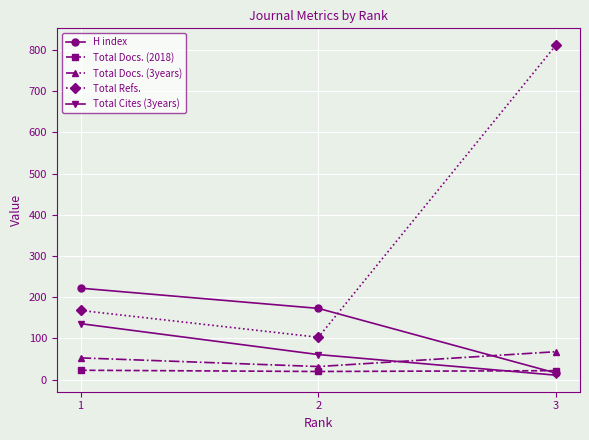

At which category is the sum across all series the highest?

3